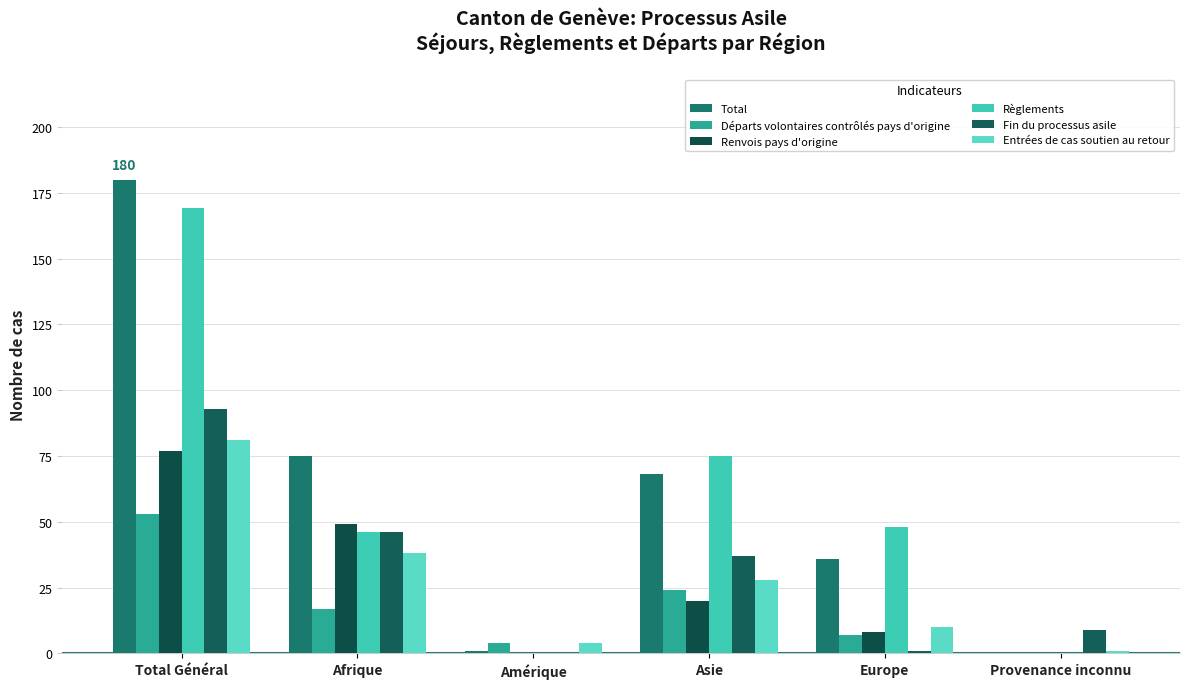

At which label does Entrées de cas soutien au retour reach its minimum?

Provenance inconnu